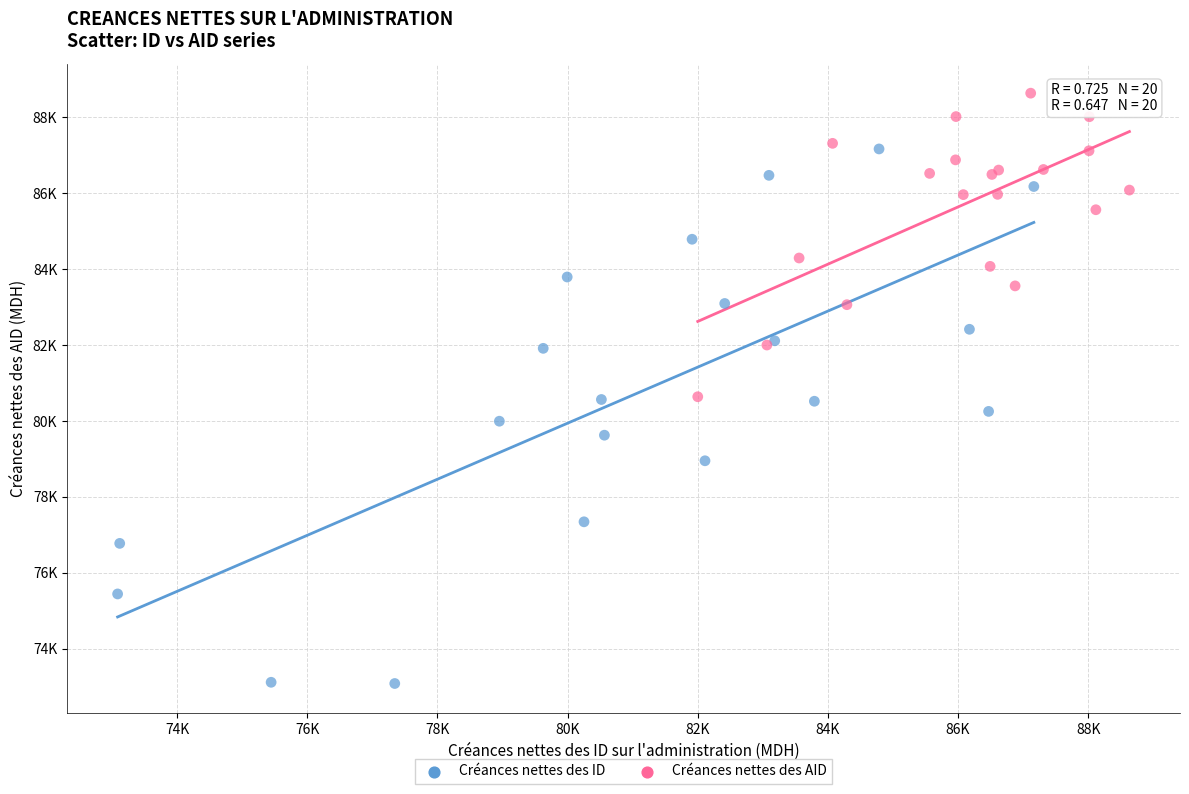

Which series contains the lowest Y value?

Créances nettes des ID